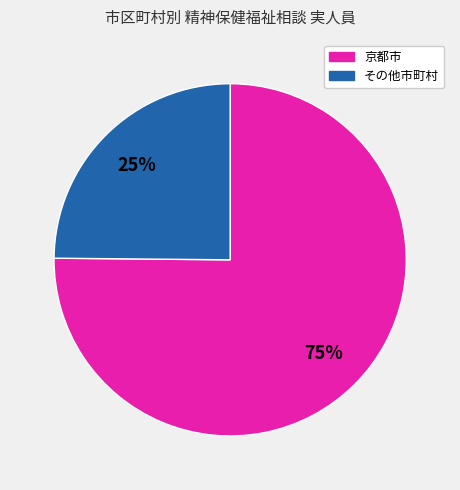

To the nearest percent, what is the difference between the largest and smallest slice percentages?

50%